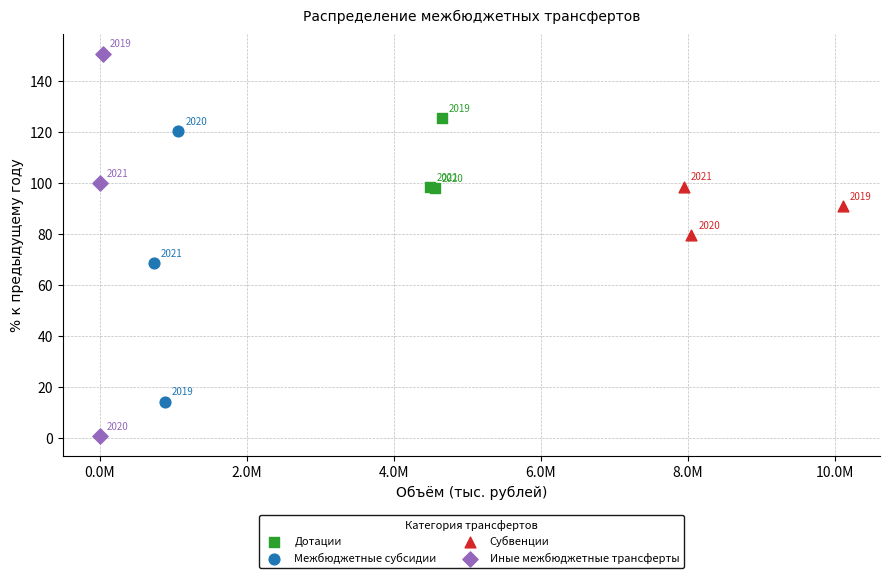

Which series reaches the minimum Y coordinate?

Иные межбюджетные трансферты